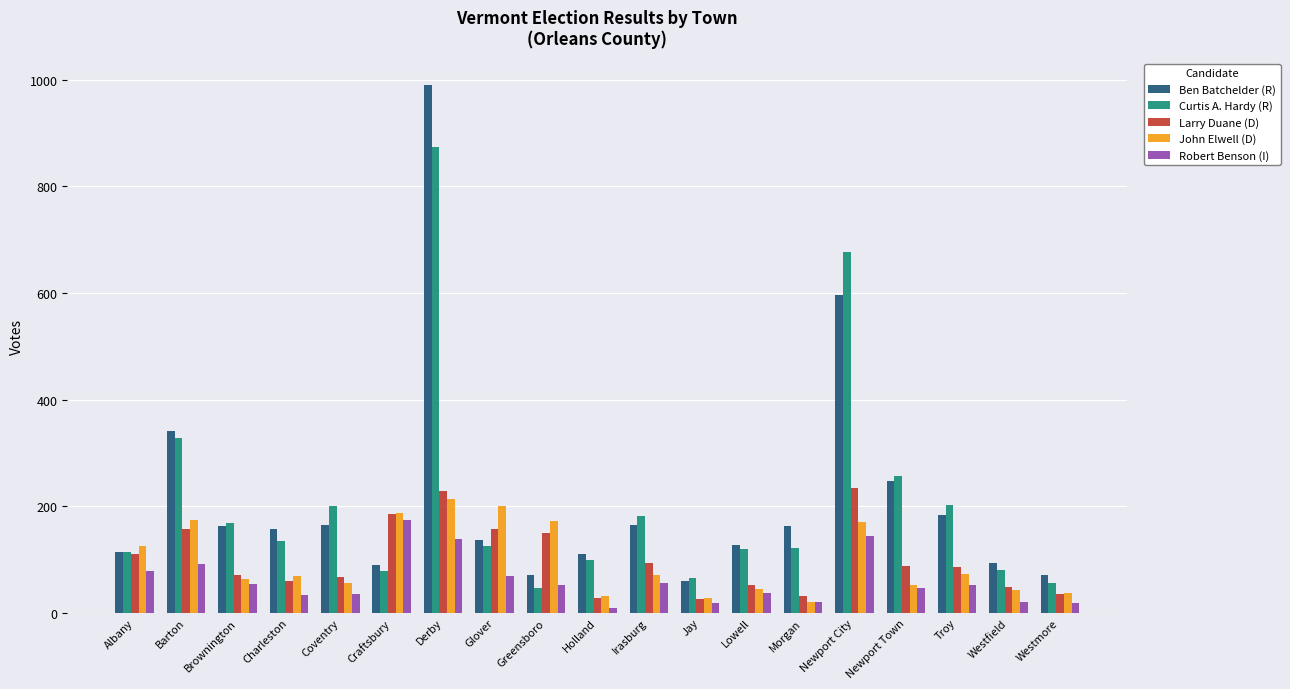

What is the difference between the maximum and minimum values in the Ben Batchelder (R) series?

932